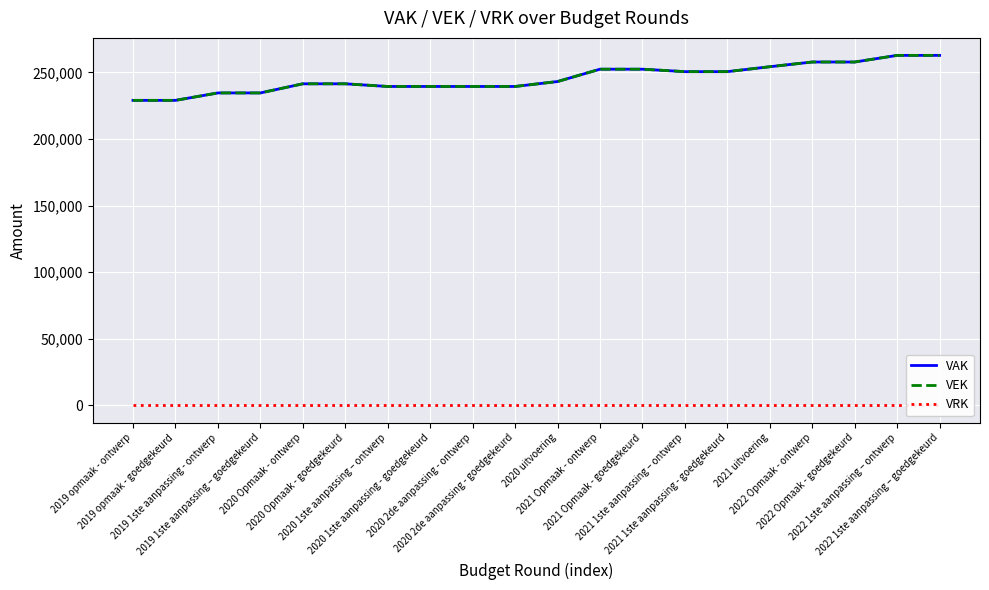

How many lines are shown in the chart?

3